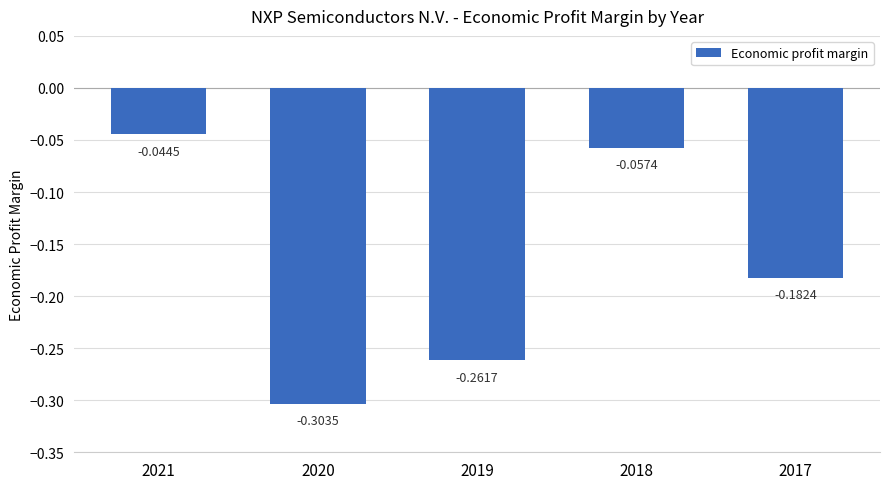

Which has a higher value, 2020 or 2021?

2021